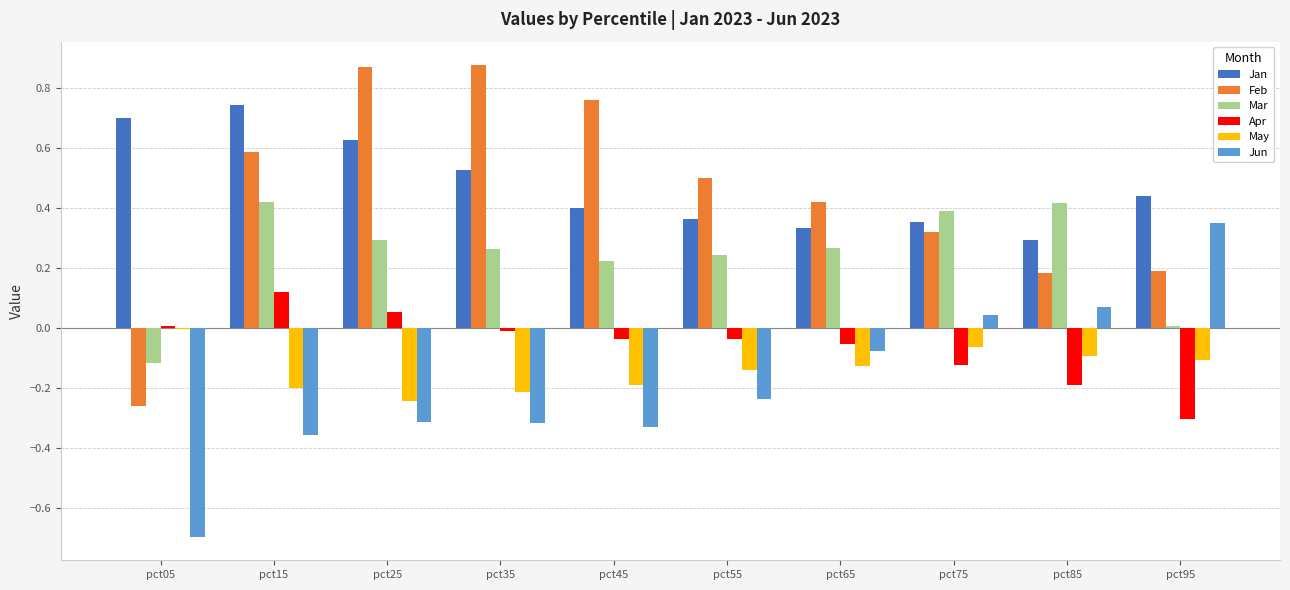

Count the number of categories in the chart.

10